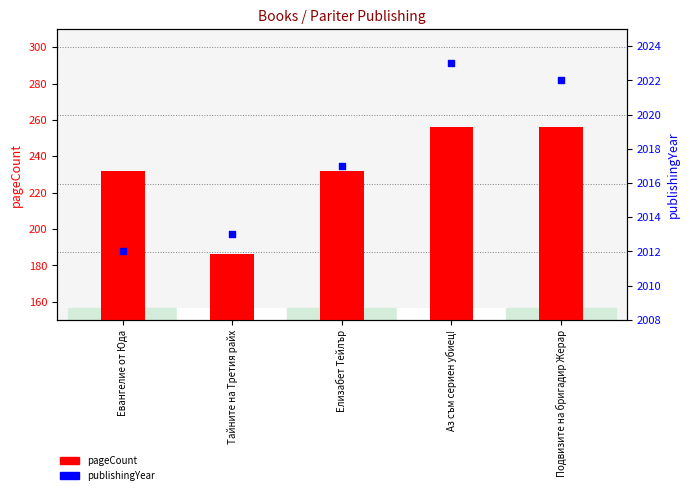

Is the value of publishingYear at Подвизите на бригадир Жерар greater than the value of pageCount at Елизабет Тейлър?

Yes